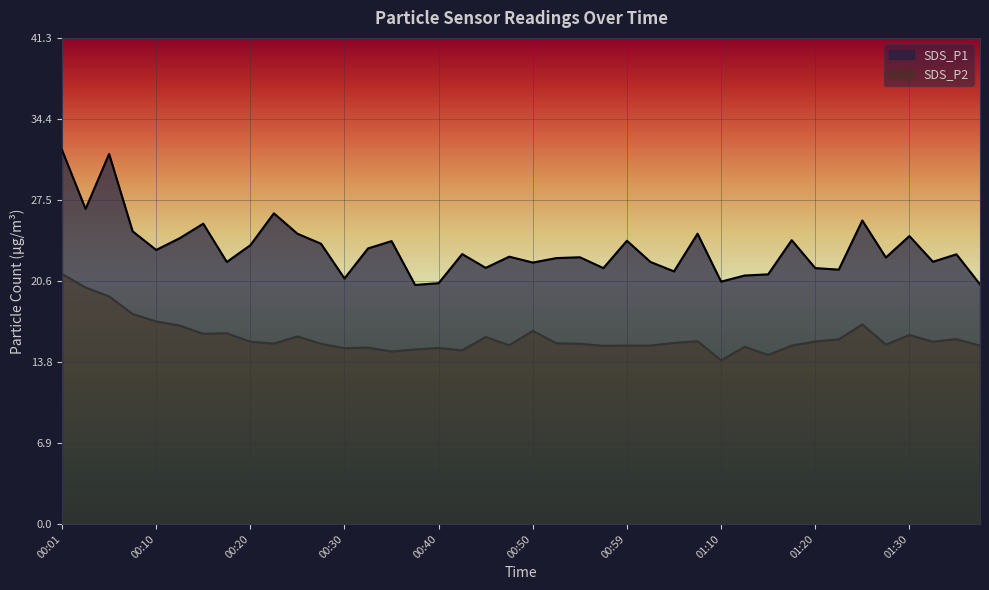

What is the spread (max minus min) of values at 01:25?

8.8